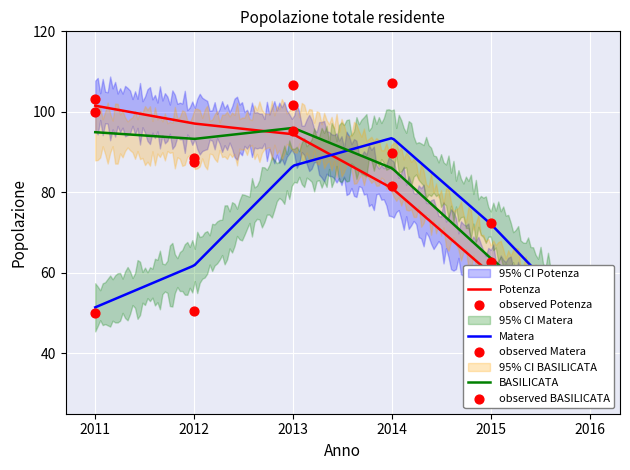

What are all the series names shown in the legend?

Potenza, Matera, BASILICATA